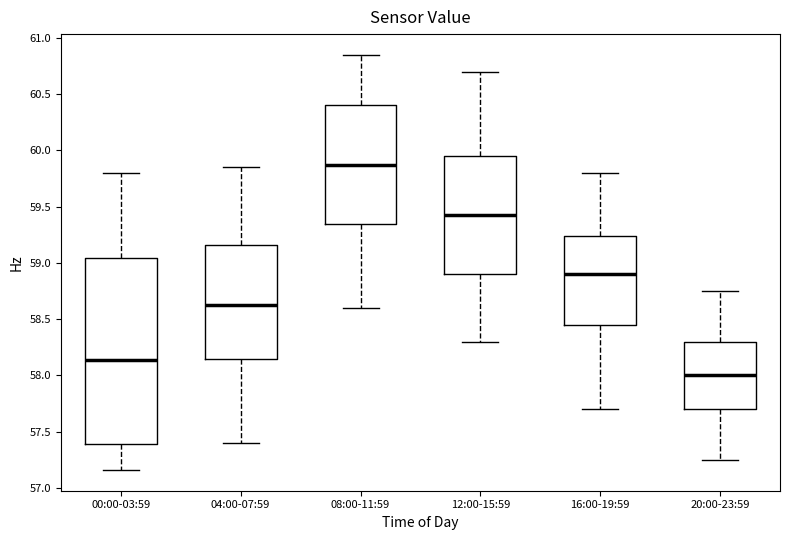

Comparing the boxes themselves (not the whiskers), which one is the tallest?

00:00-03:59